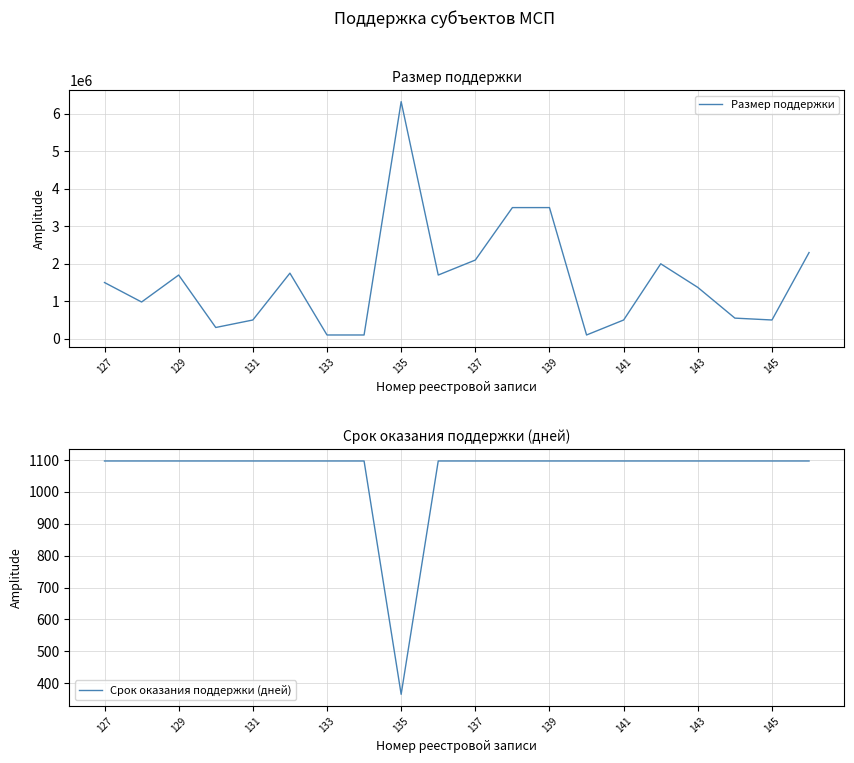

What is the difference between the second highest and second lowest values in the Размер поддержки series?

3400000